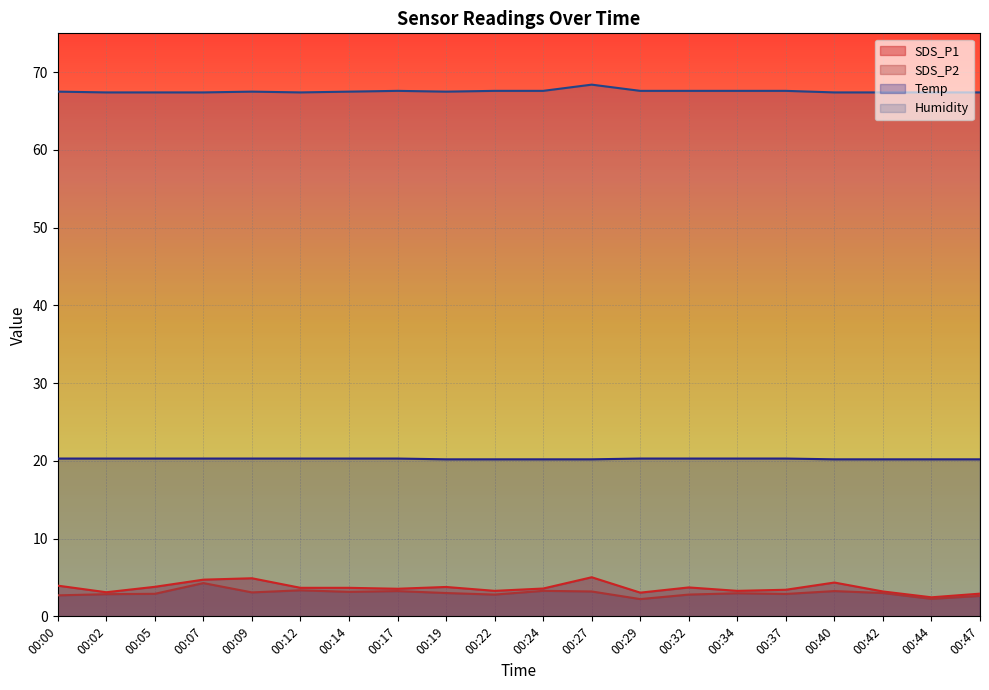

True or false: SDS_P2 and Temp intersect in this chart.

False